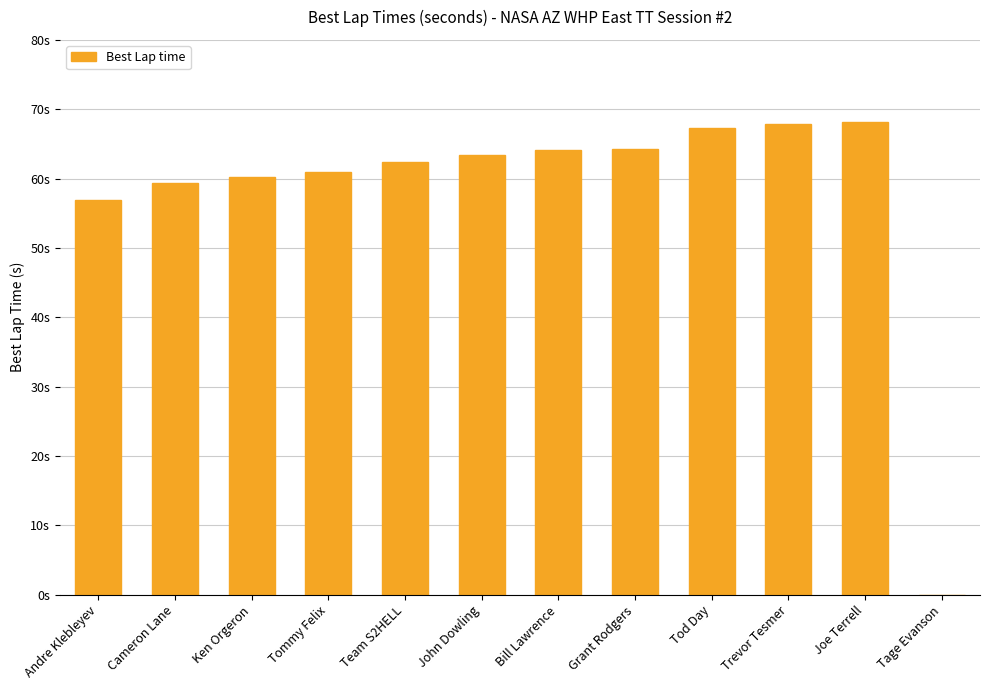

How many positive values are there?

11